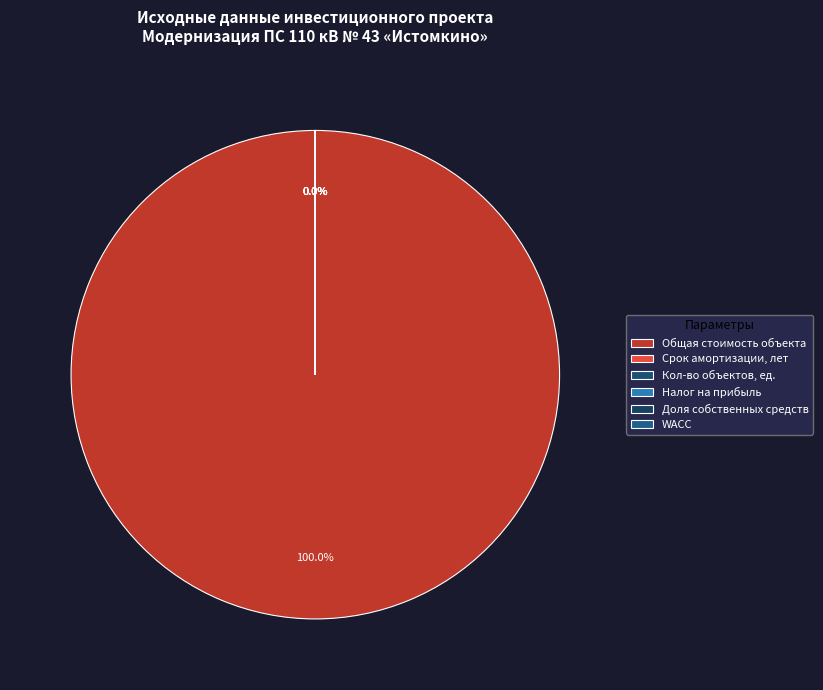

Does Общая стоимость объекта represent more than half of the total?

Yes